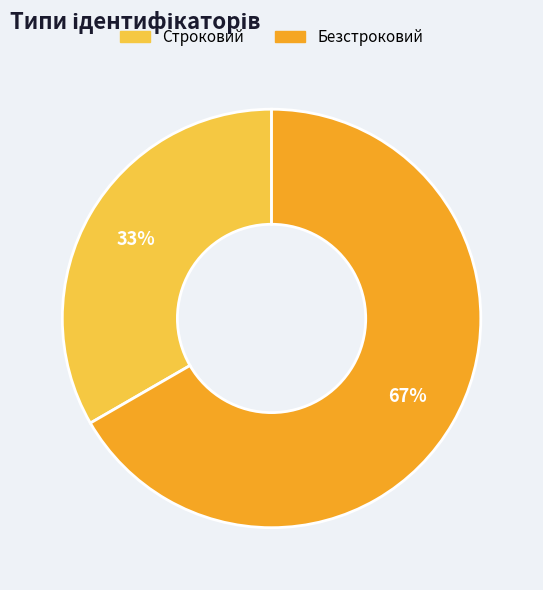

Count the number of slices in the pie.

2